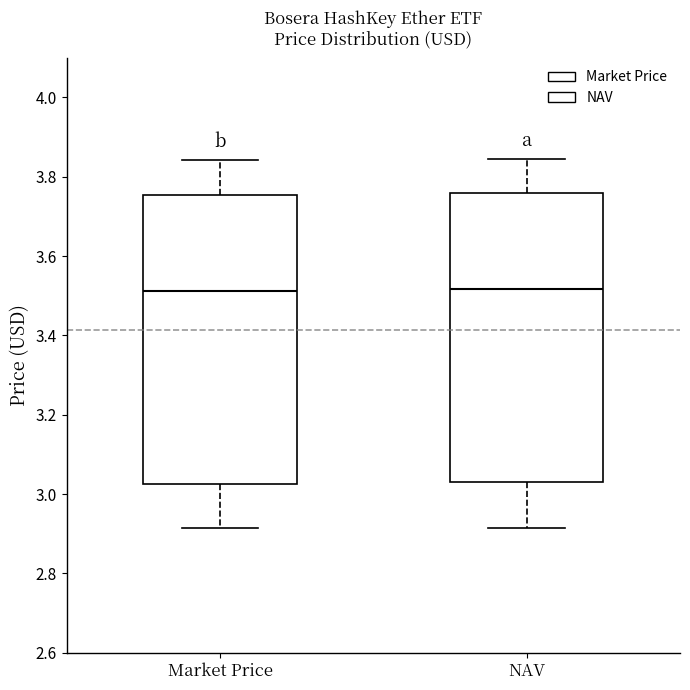

Reading left to right, transcribe this box plot: for each box, give where its median line is, the range the box spans, and where its two whiskers end, as read against the y-axis. The values are not printed on the chart, so give them approximately, as read against the axis.

Market Price: median 3.52, box 3.02 to 3.76, whiskers 2.92 to 3.84
NAV: median 3.52, box 3.04 to 3.76, whiskers 2.92 to 3.84